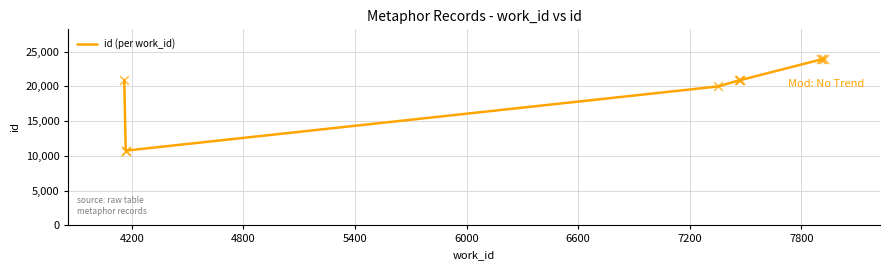

Which has a higher value, 6600 or 7200?

7200